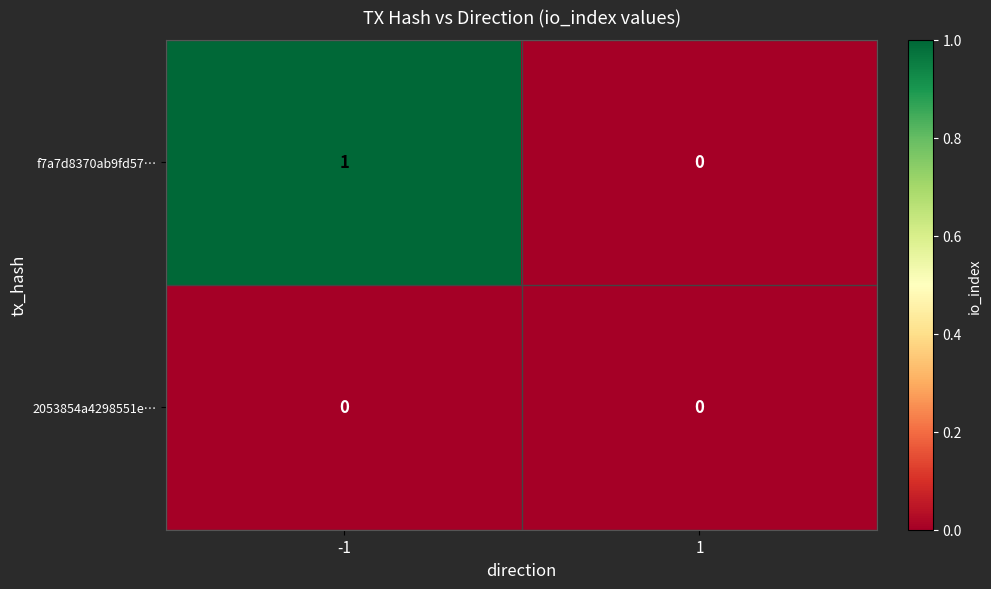

The f7a7d8370ab9fd57… series shows 0 at -1. True or false?

False